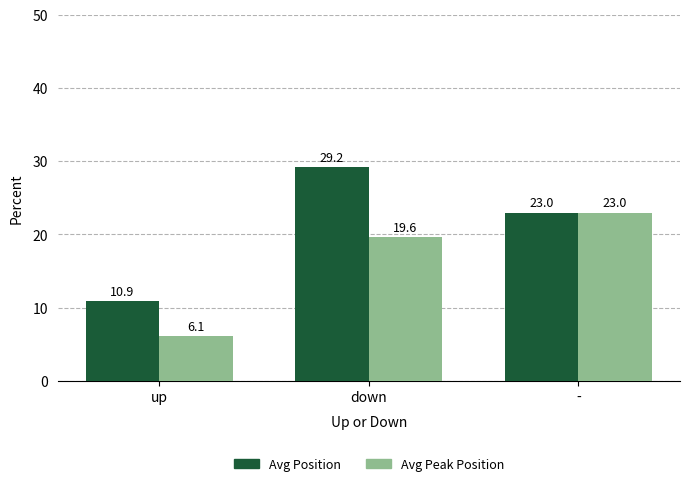

At which category is the sum across all series the highest?

down